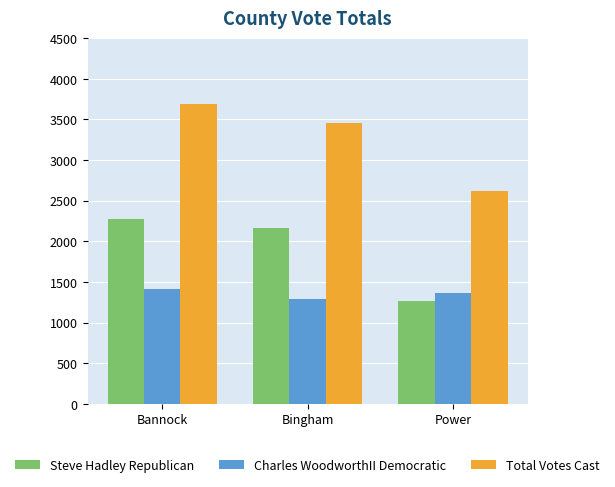

The Charles WoodworthII Democratic series shows 1419 at Bannock. True or false?

True